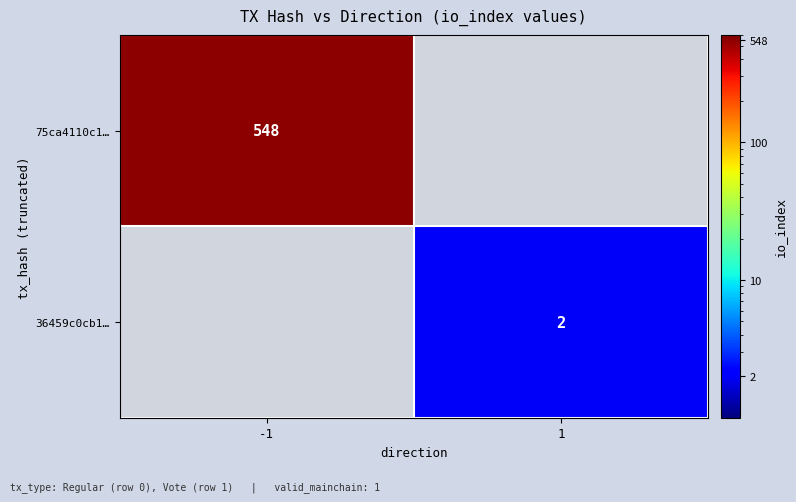

The value of 36459c0cb1… at 1 is 2. True or false?

True